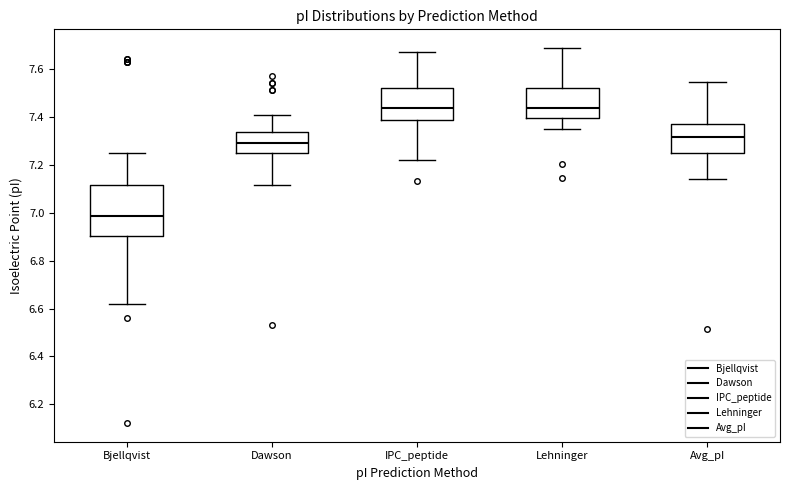

Comparing the boxes themselves (not the whiskers), which one is the tallest?

Bjellqvist